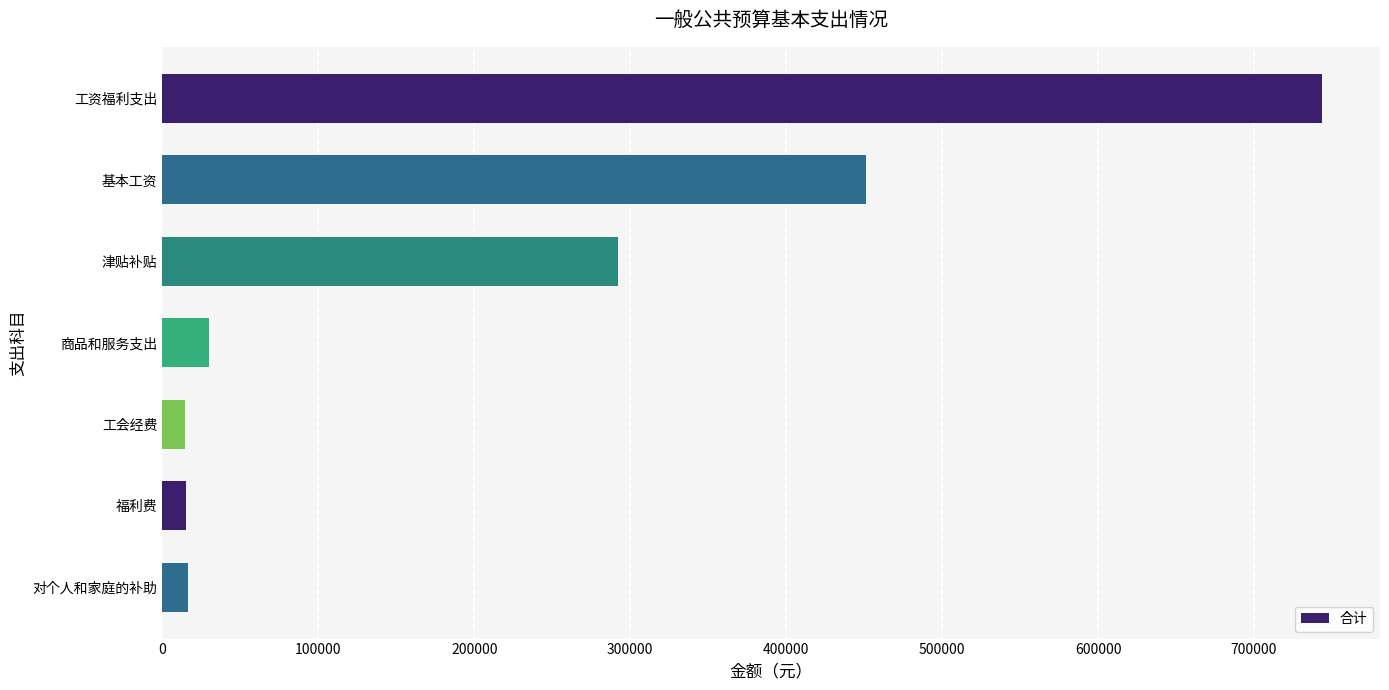

Between 基本工资 and 津贴补贴, which is larger?

基本工资